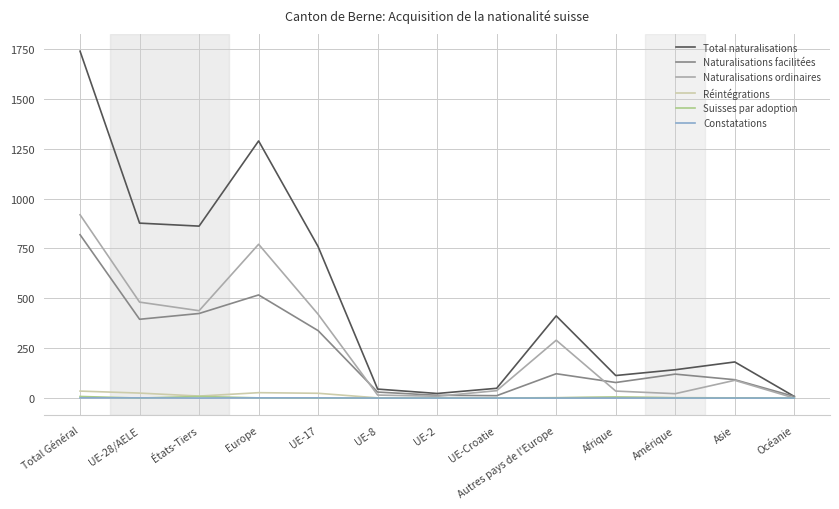

At which category is the sum across all series the highest?

Total Général